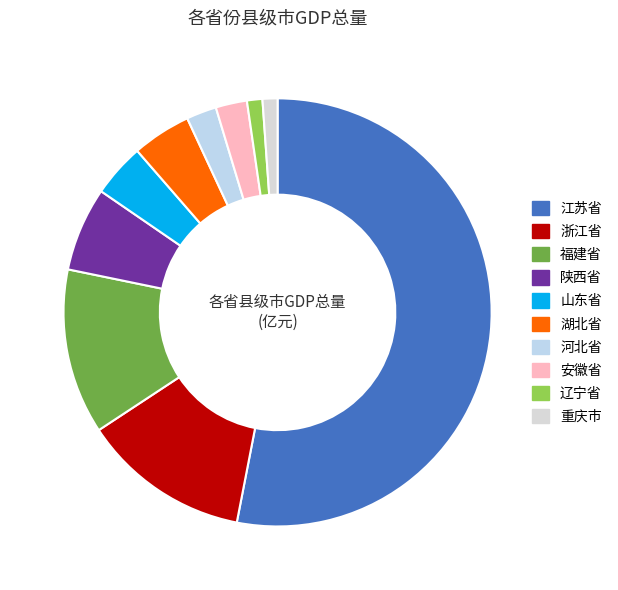

To the nearest percent, what is the combined percentage of 福建省 and 浙江省?

25%